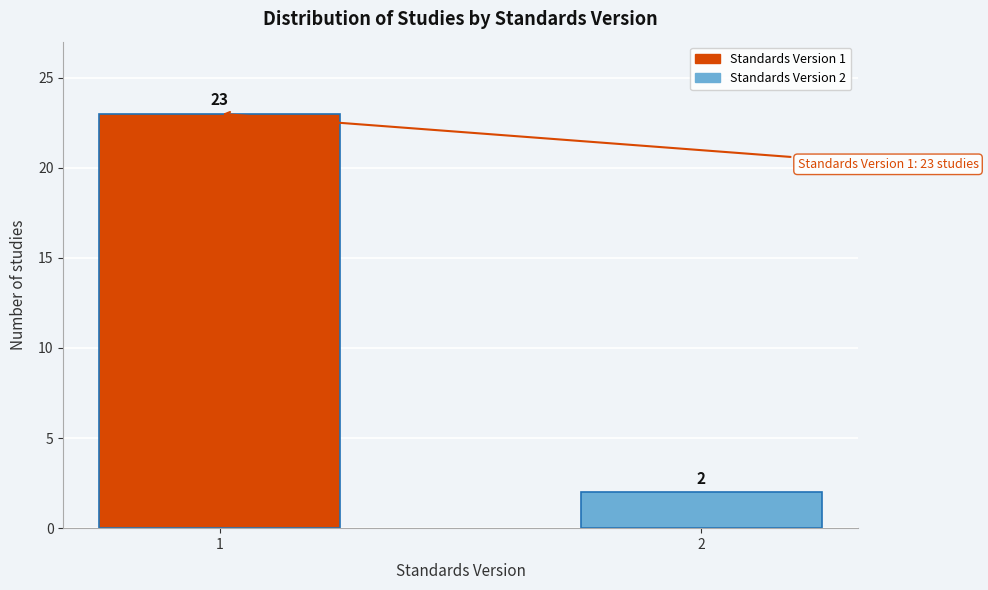

Reading right to left, transcribe all the data shown in this chart.

2=2	1=23